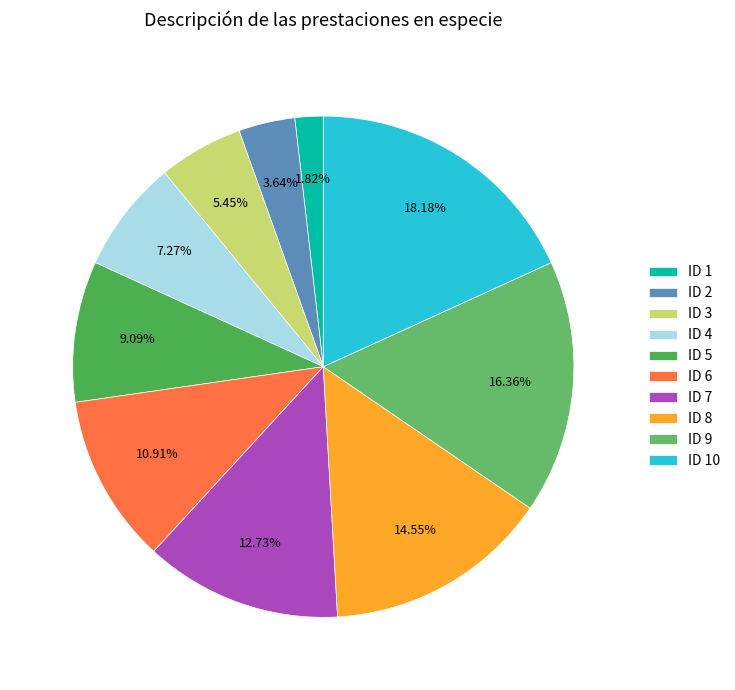

Rank the categories by value from lowest to highest.

ID 1, ID 2, ID 3, ID 4, ID 5, ID 6, ID 7, ID 8, ID 9, ID 10